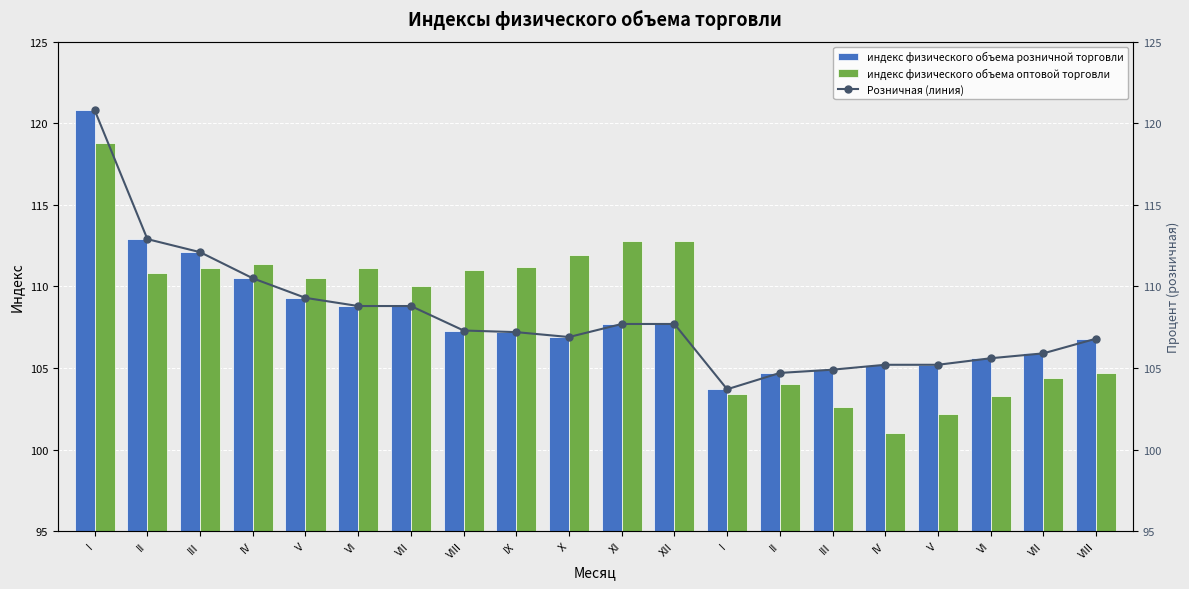

Reading left to right, transcribe all the data shown in this chart.

индекс физического объема розничной торговли: I=120.8	II=112.9	III=112.1	IV=110.5	V=109.3	VI=108.8	VII=108.8	VIII=107.3	IX=107.2	X=106.9	XI=107.7	XII=107.7	I=103.7	II=104.7	III=104.9	IV=105.2	V=105.2	VI=105.6	VII=105.9	VIII=106.8
индекс физического объема оптовой торговли: I=118.8	II=110.8	III=111.1	IV=111.4	V=110.5	VI=111.1	VII=110.0	VIII=111.0	IX=111.2	X=111.9	XI=112.8	XII=112.8	I=103.4	II=104.0	III=102.6	IV=101.0	V=102.2	VI=103.3	VII=104.4	VIII=104.7
Розничная (линия): I=120.8	II=112.9	III=112.1	IV=110.5	V=109.3	VI=108.8	VII=108.8	VIII=107.3	IX=107.2	X=106.9	XI=107.7	XII=107.7	I=103.7	II=104.7	III=104.9	IV=105.2	V=105.2	VI=105.6	VII=105.9	VIII=106.8